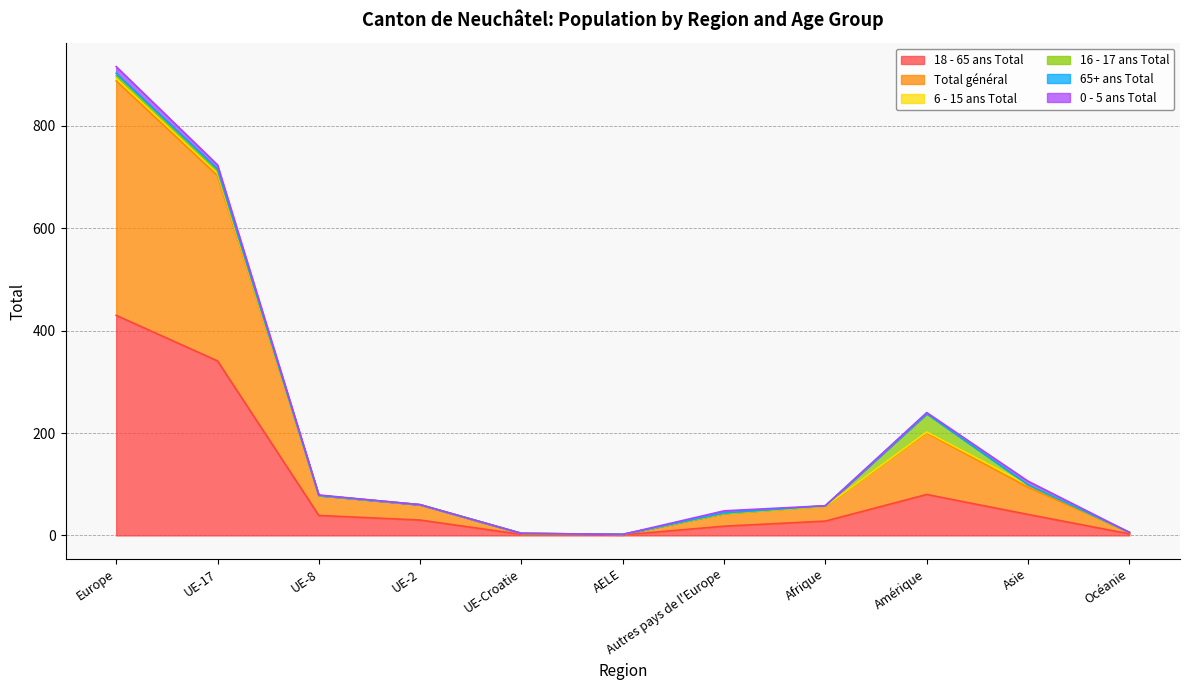

At which category is the sum across all series the highest?

Europe